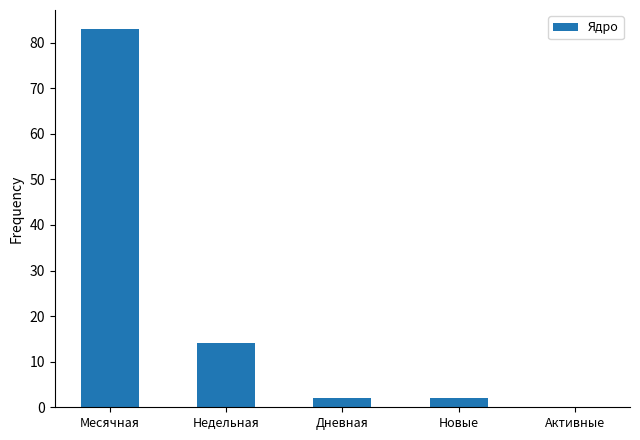

Reading left to right, list all the values displayed in this chart.

83	14	2	2	0